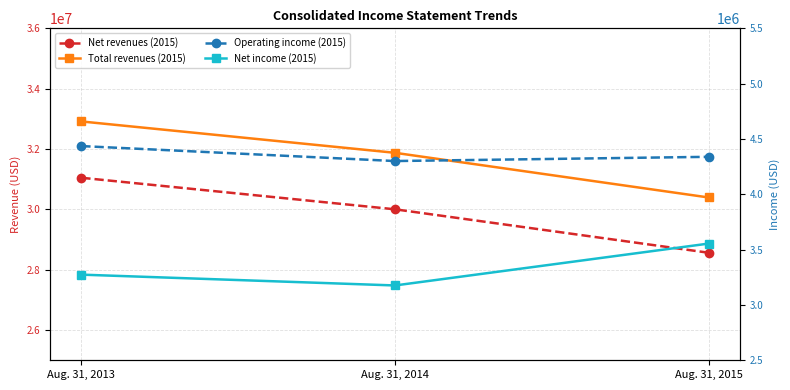

What is the minimum value for Operating income (2015)?

4300512